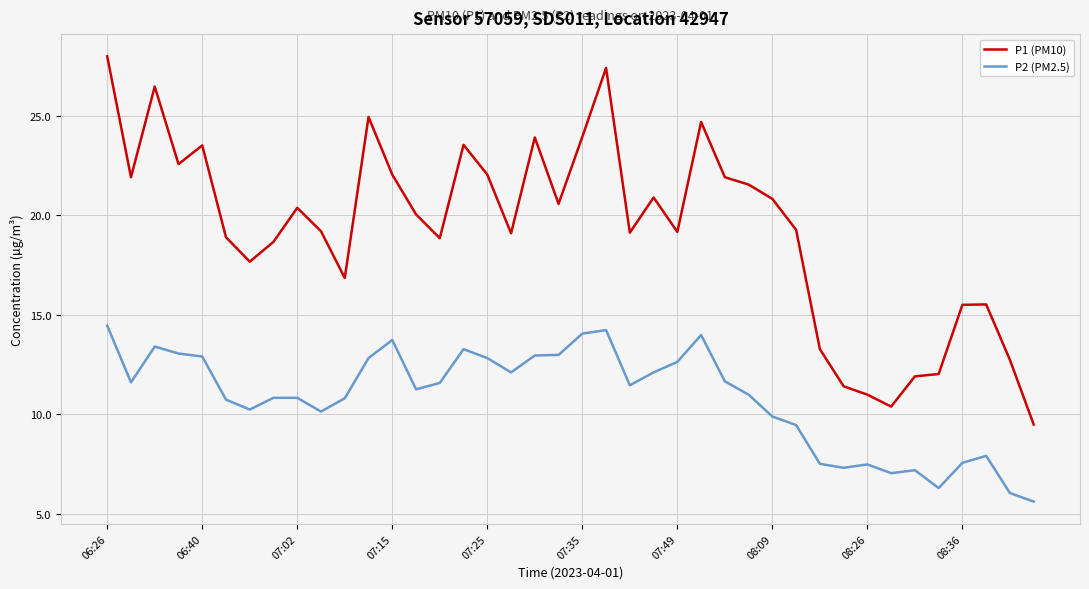

What is the maximum value shown in the chart?

28.0